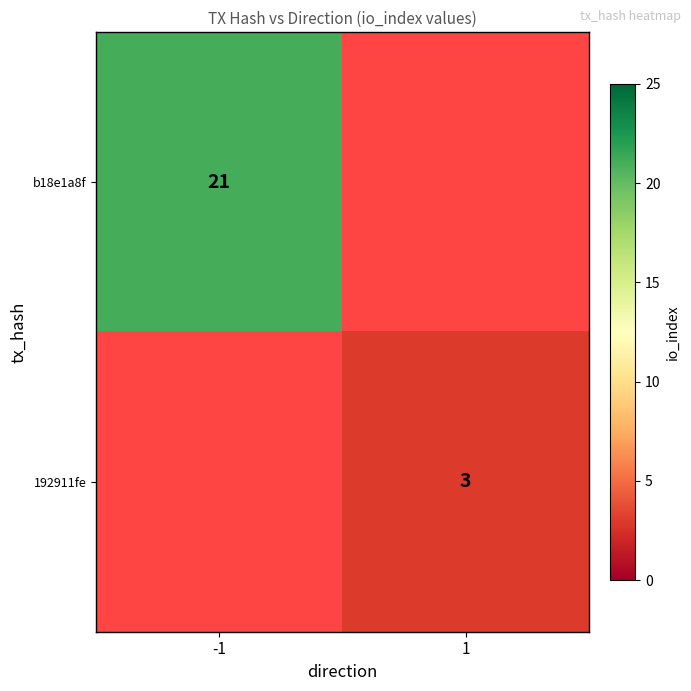

The 192911fe series shows 5 at 1. True or false?

False